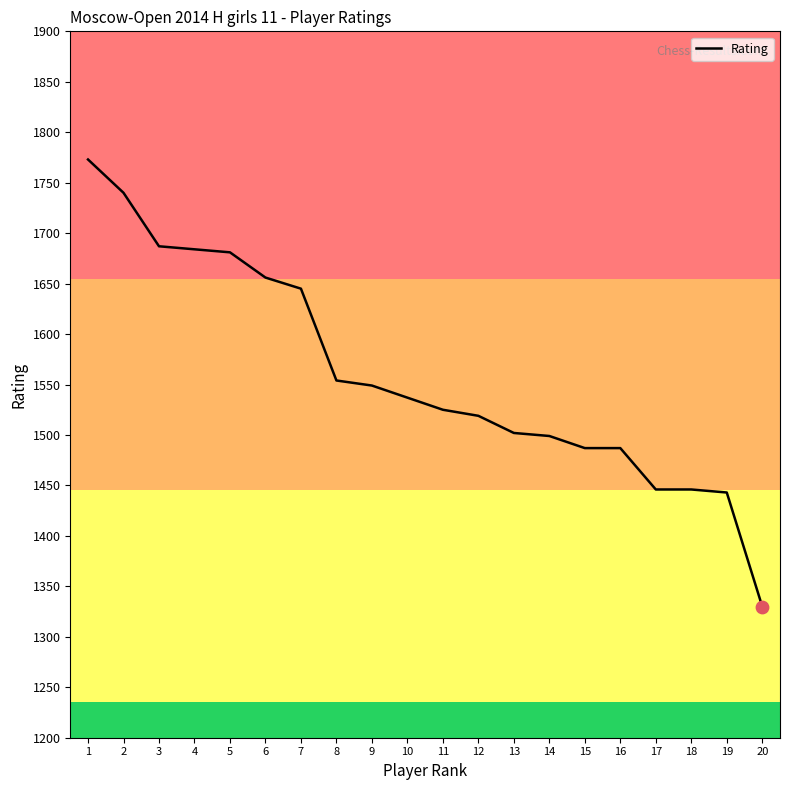

What is the ratio of the value at 3 to the value at 1?

1.0